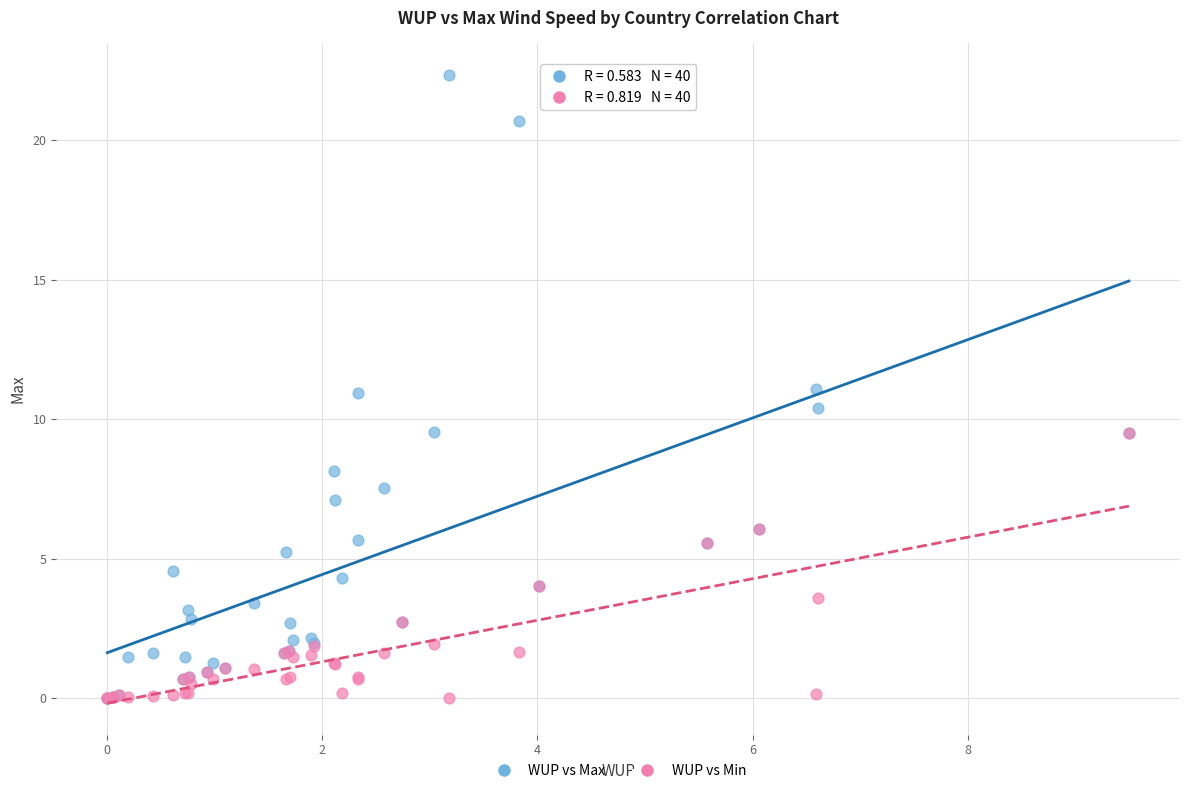

What are all the series names shown in the legend?

WUP vs Max, WUP vs Min